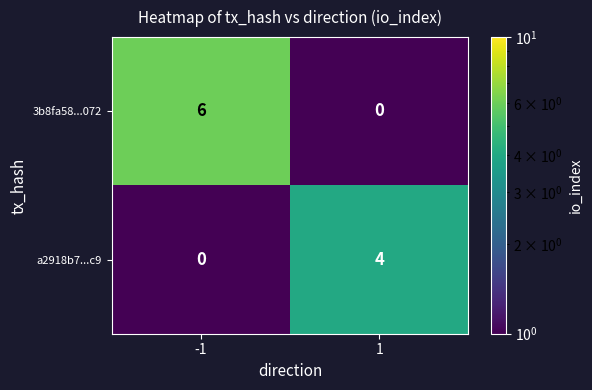

The value of 3b8fa58...072 at 1 is 0. True or false?

True